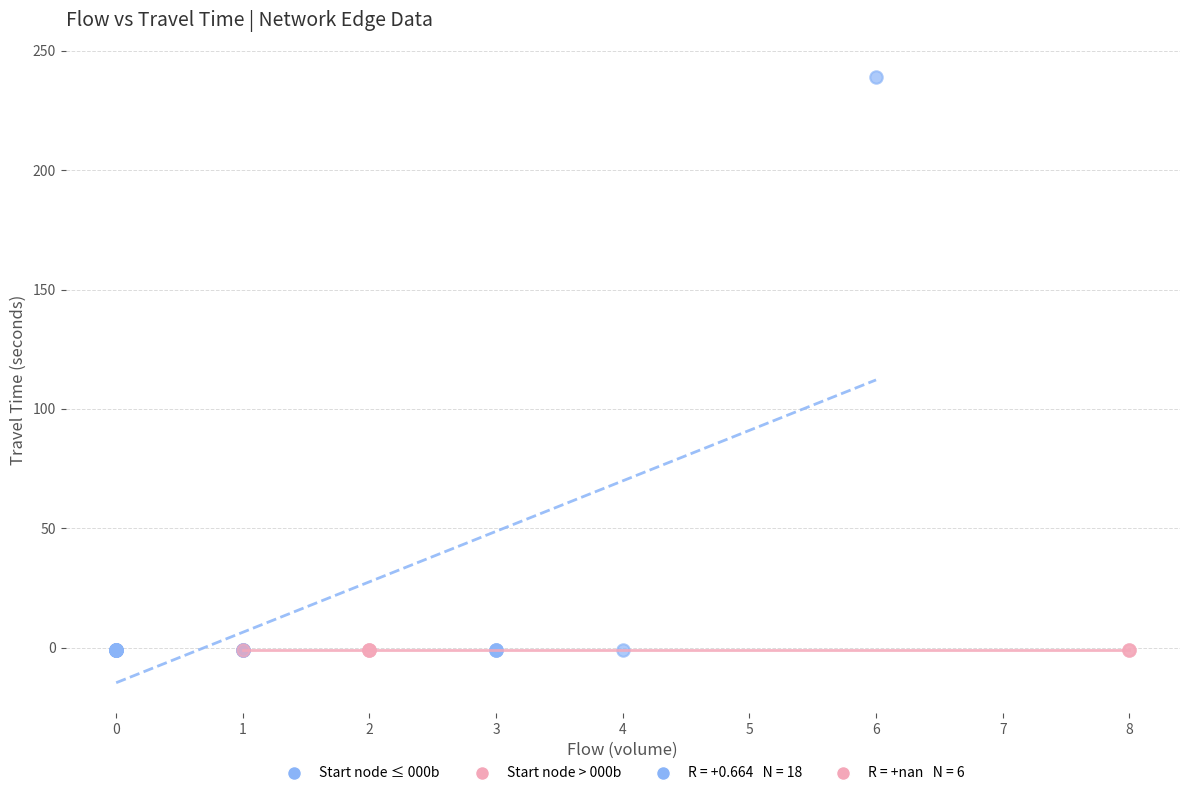

Which series contains the highest Y value?

Start node ≤ 000b